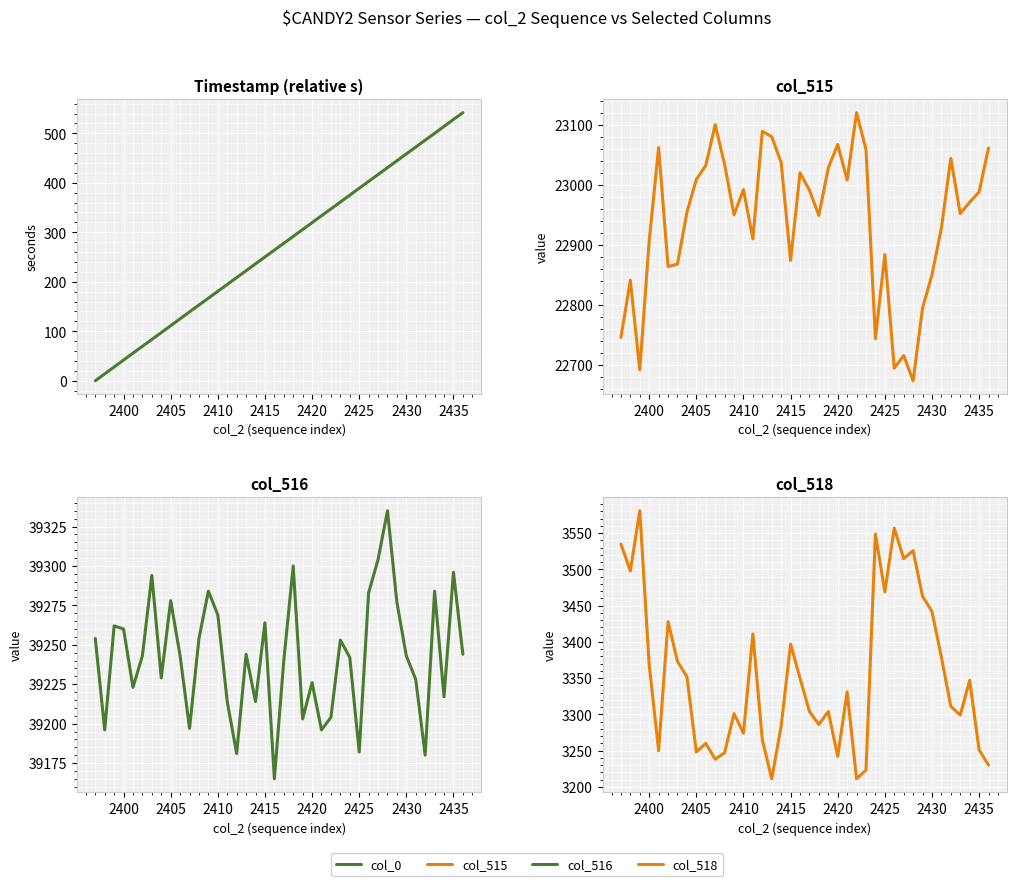

True or false: col_518 has more than 2 interior local peaks.

True